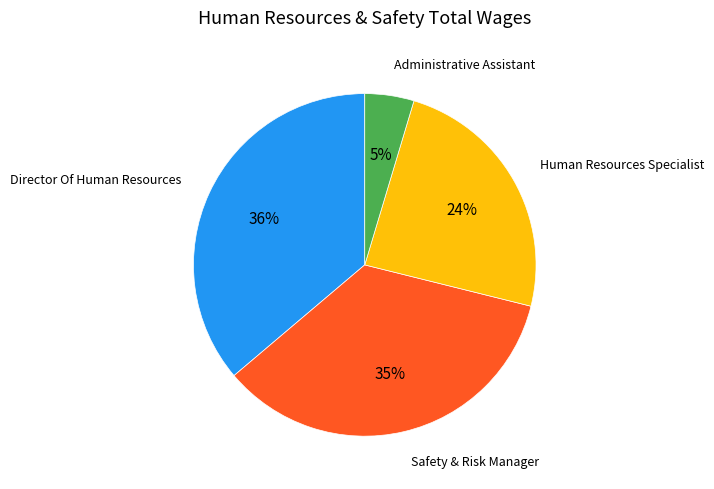

Does any single category account for the majority?

No